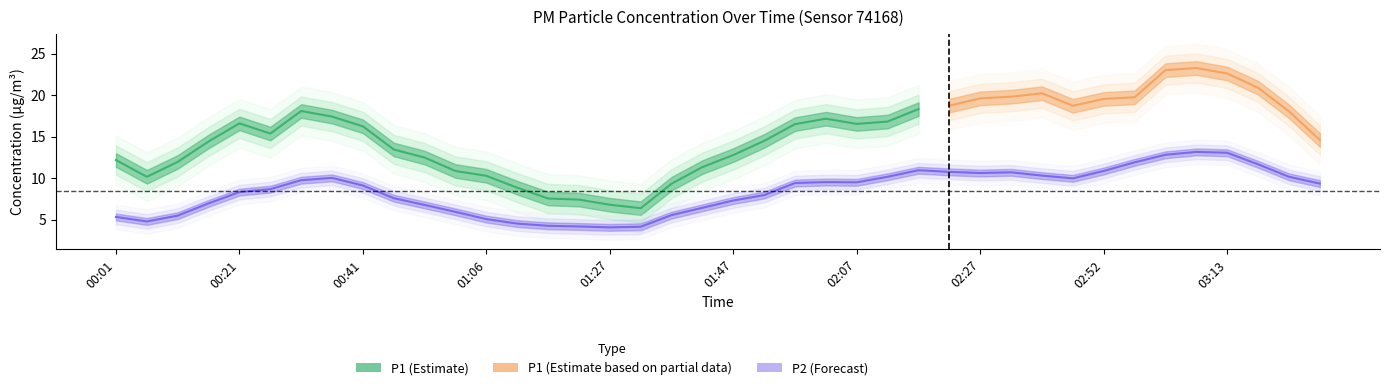

What is the label of the 4th point from the right?

03:13